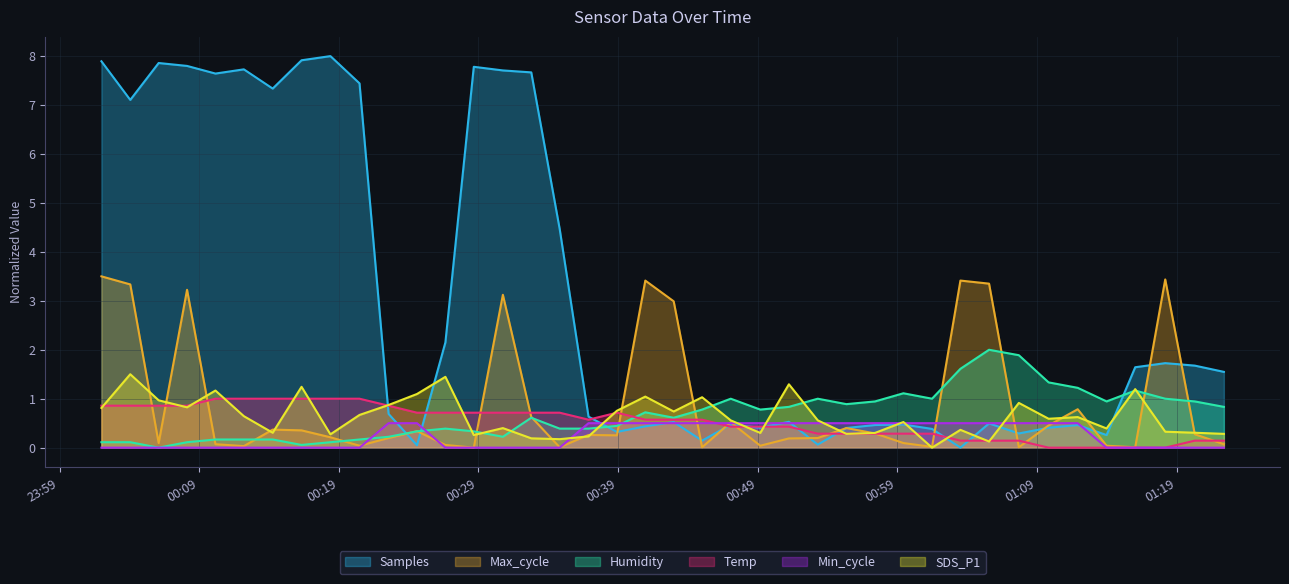

Which series has the largest total across all categories?

Samples